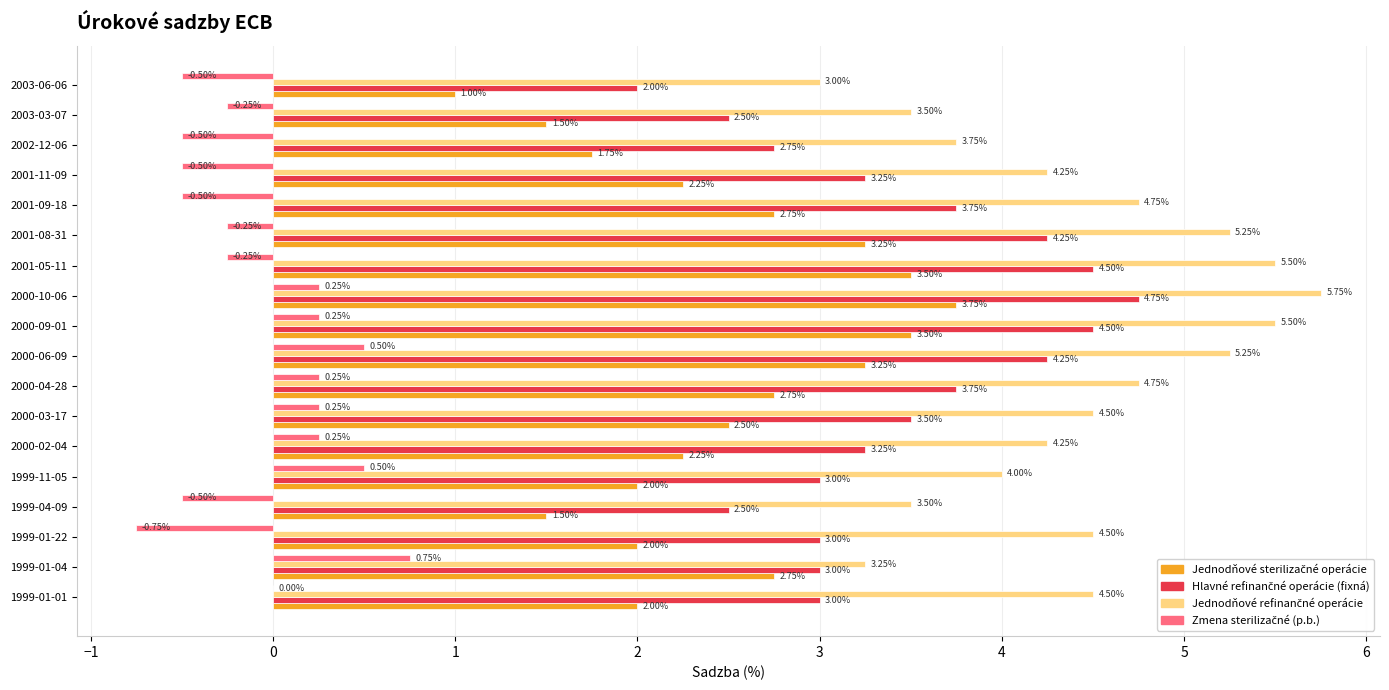

At which category is the sum across all series the highest?

2000-10-06